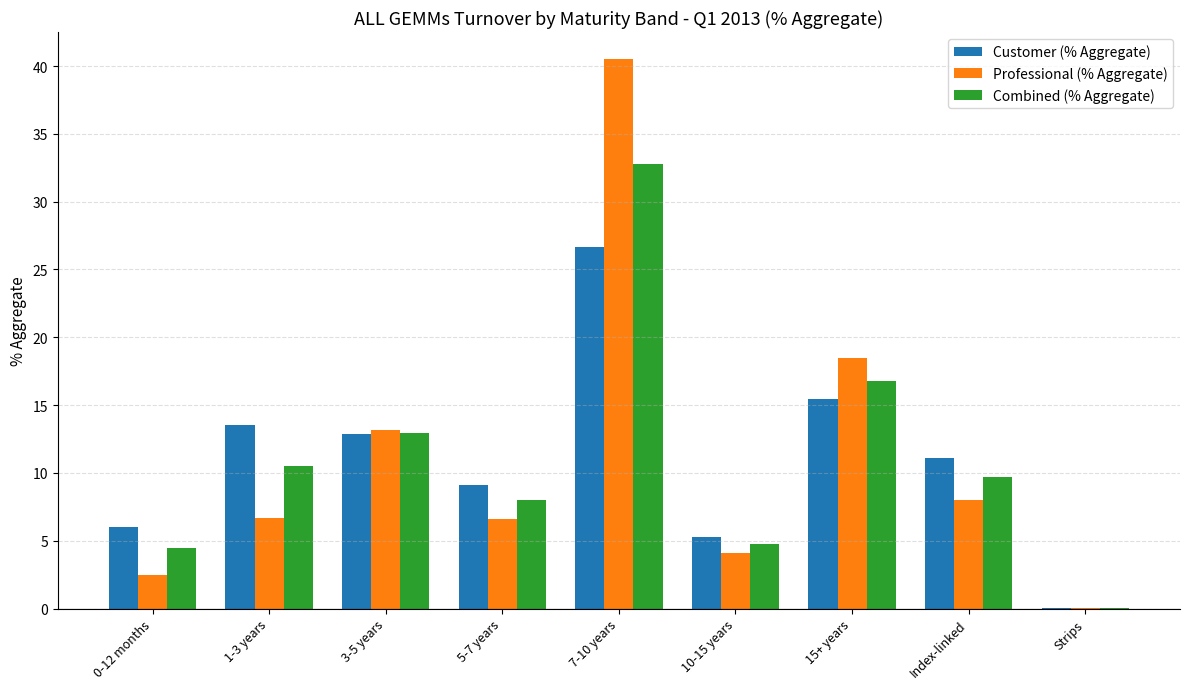

Which series has the widest spread of values?

Professional (% Aggregate)